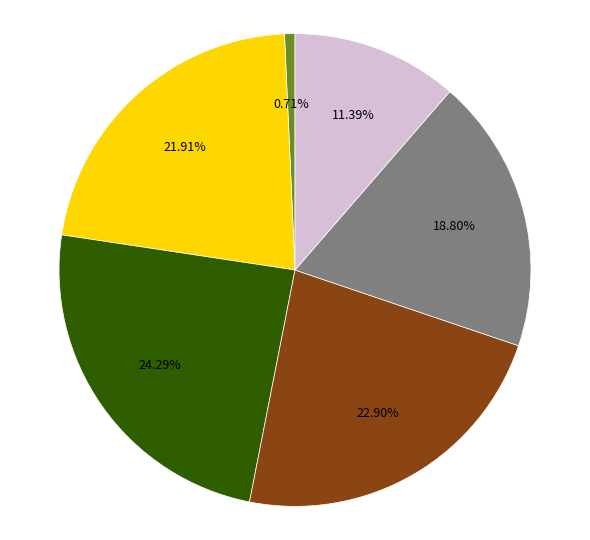

Is there a majority slice in this chart?

No